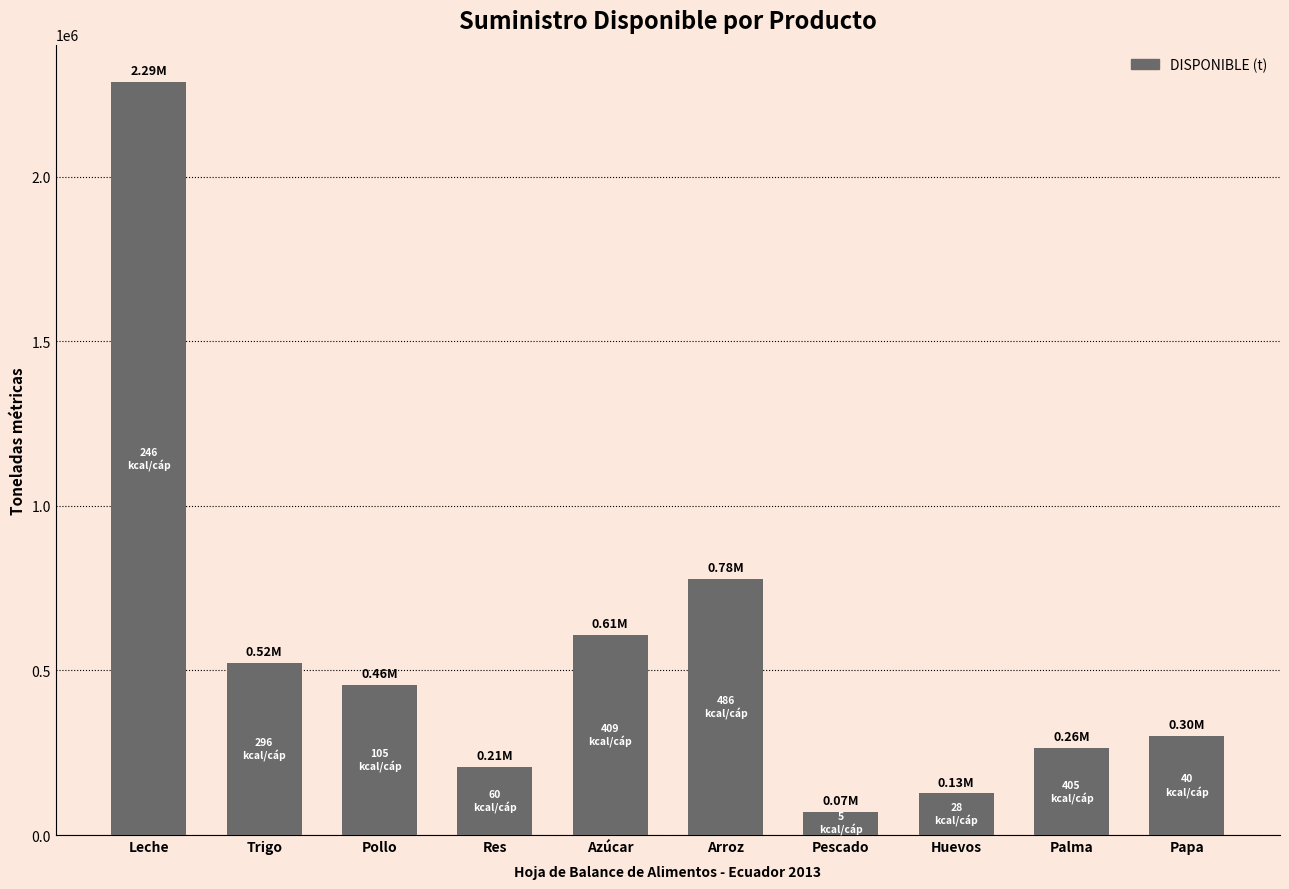

The value at Huevos is 126130.1. True or false?

True